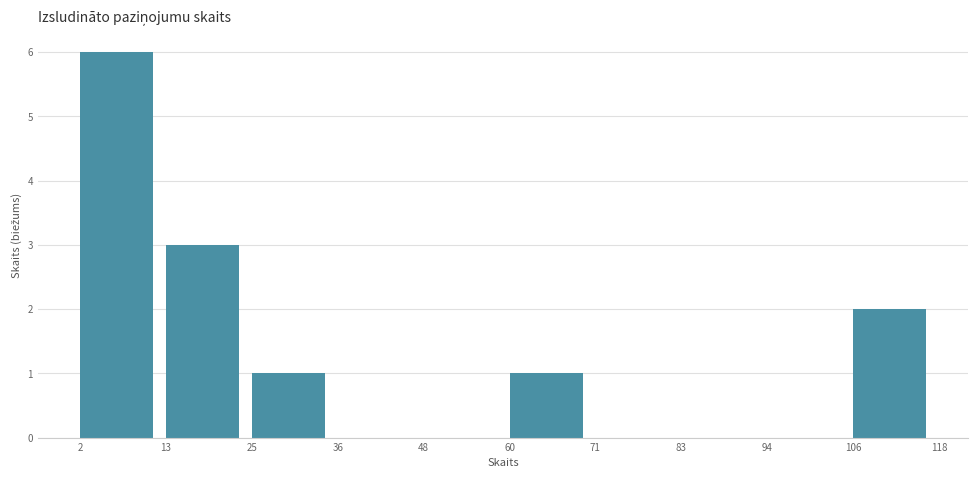

Which range on the x-axis has the tallest bar?

2 to 13